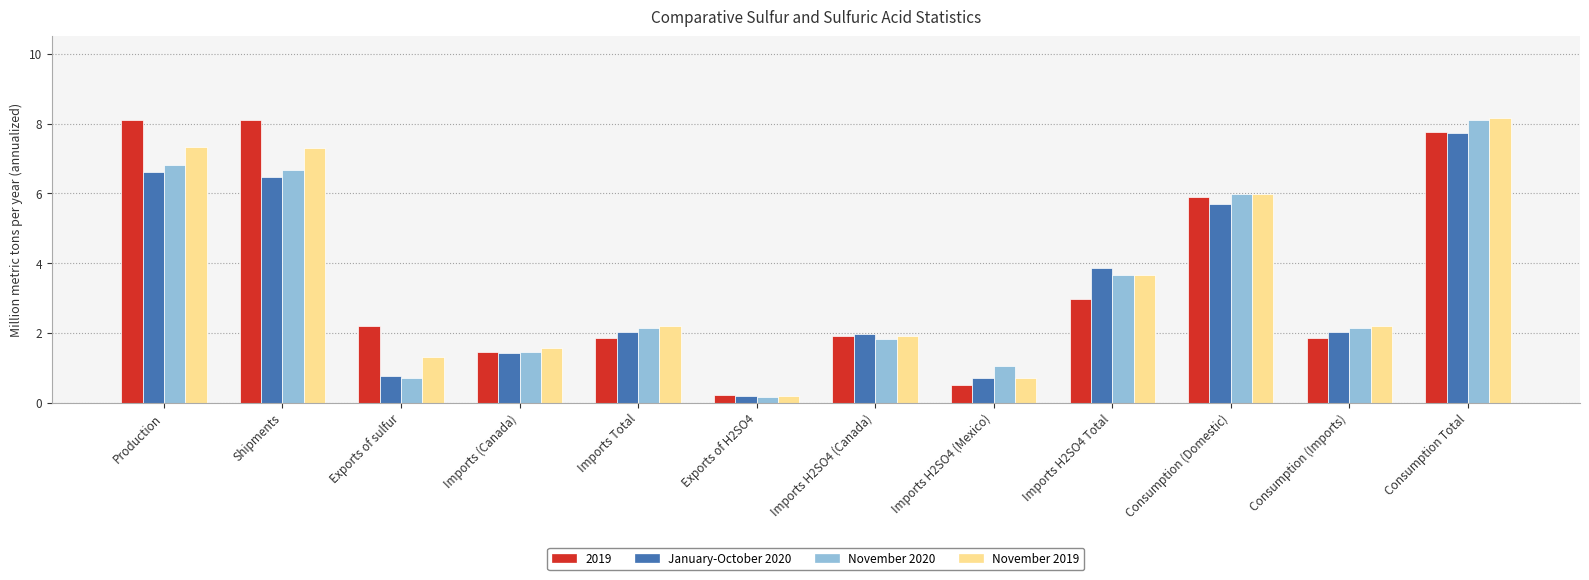

True or false: January-October 2020 has a value of 9.1 at Shipments.

False